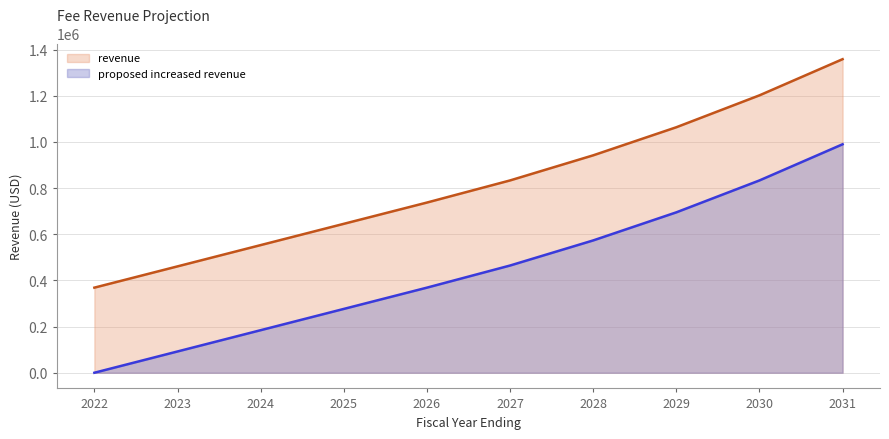

What is the spread (max minus min) of values at 2023?

368572.6